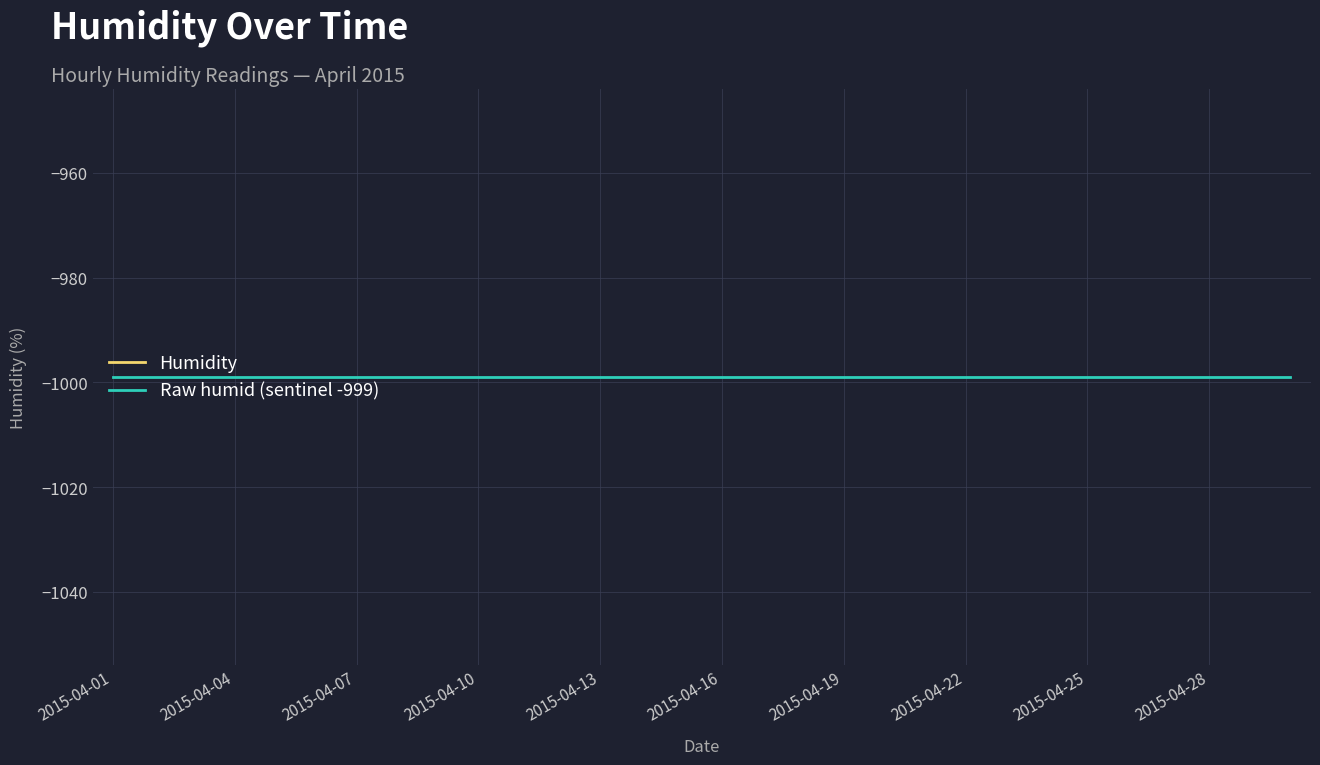

At 26, list the series in order from largest to smallest.

Humidity, Raw humid (sentinel -999)